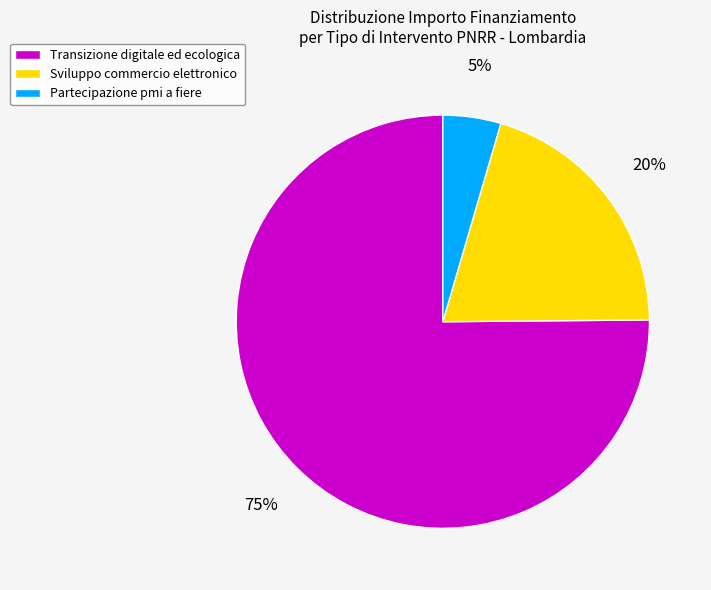

To the nearest percent, what is the average slice percentage?

33%